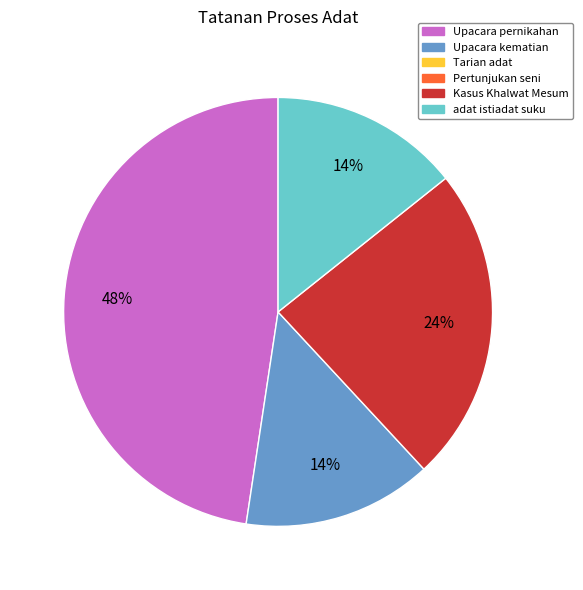

Is there any slice that represents more than half of the pie?

No